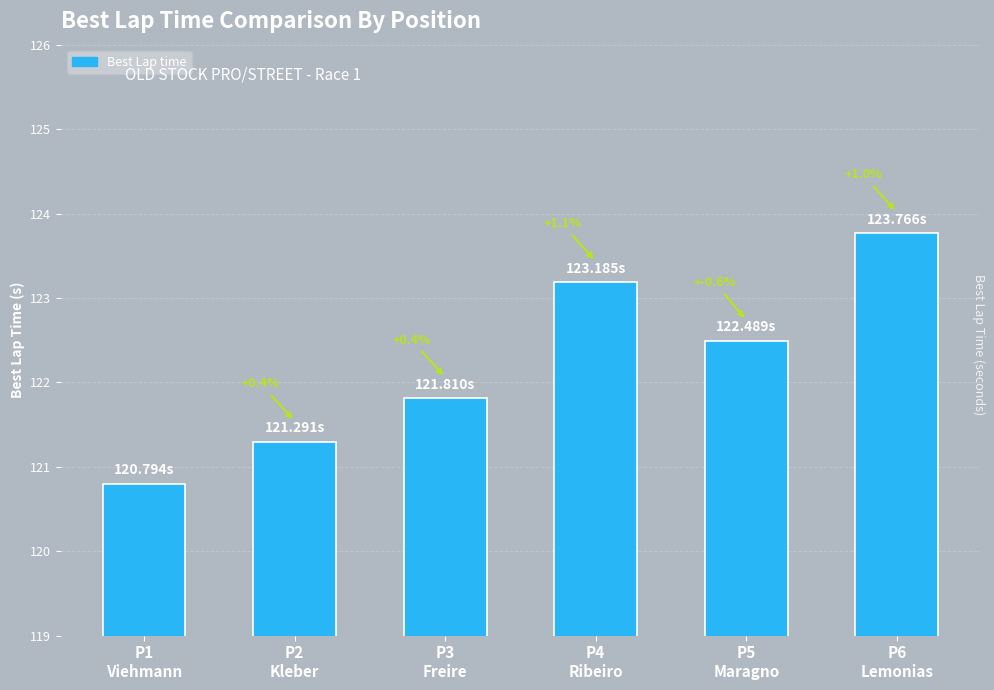

Where does the data first go above 122?

P4
Ribeiro